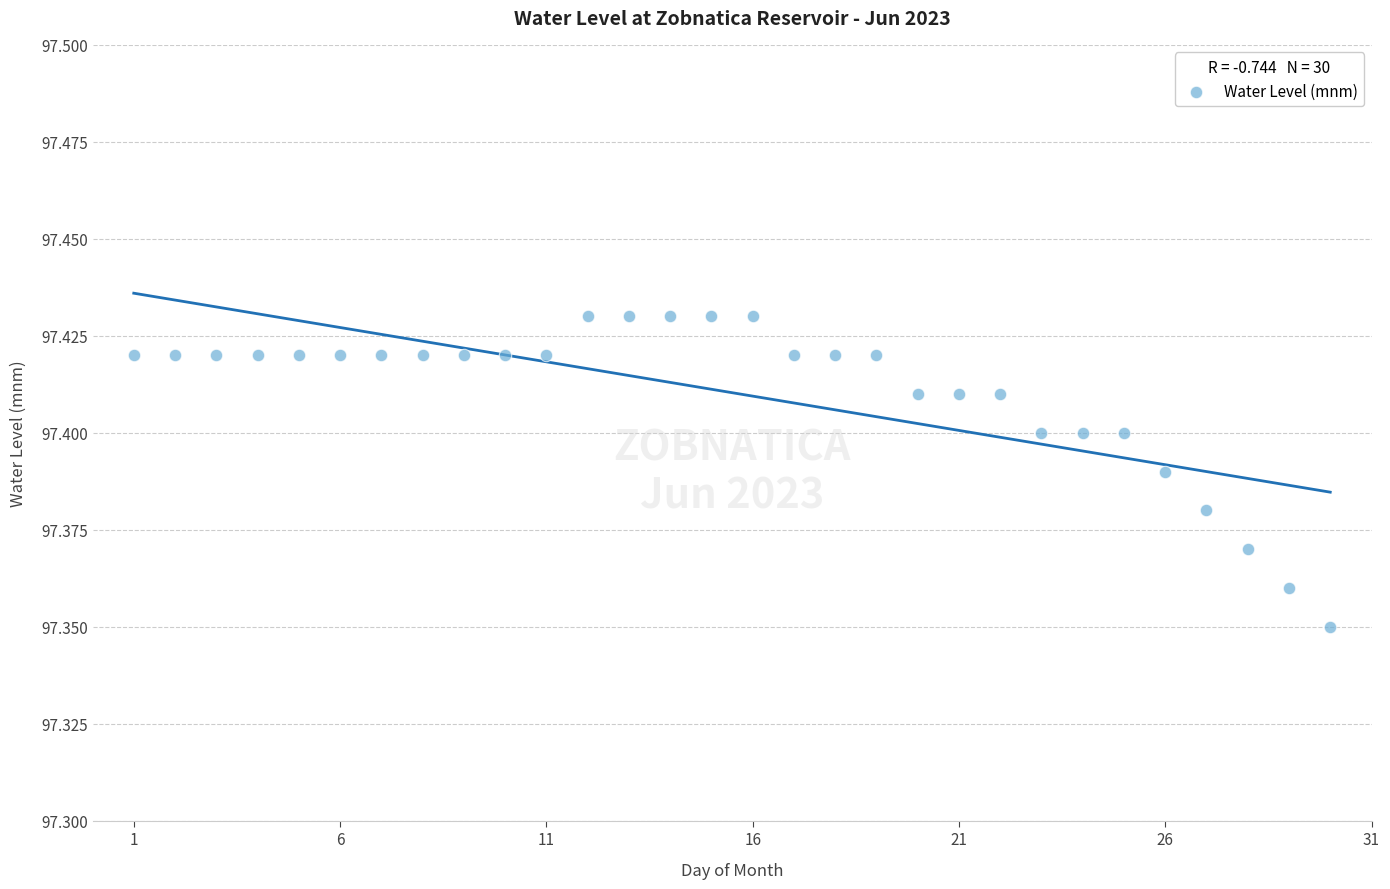

What is the range of X values (max minus min)?

29.0